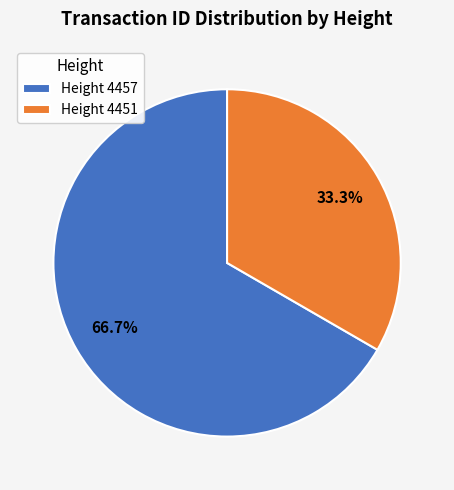

Does Height 4457 represent more than half of the total?

Yes